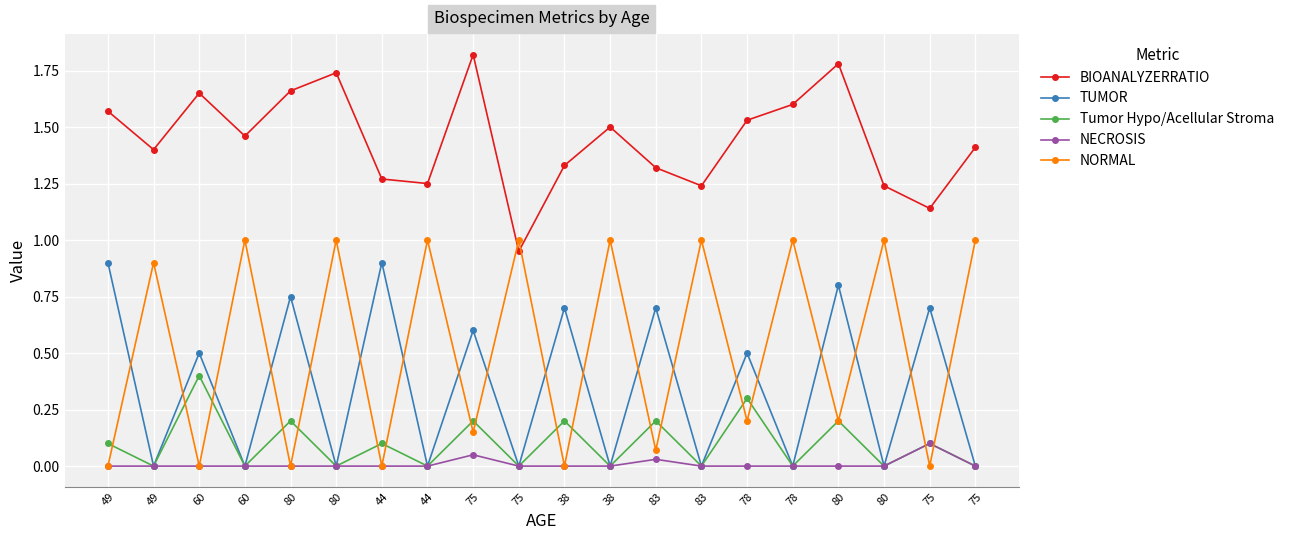

Rank the series at 80 from lowest to highest value.

NECROSIS, NORMAL, Tumor Hypo/Acellular Stroma, TUMOR, BIOANALYZERRATIO